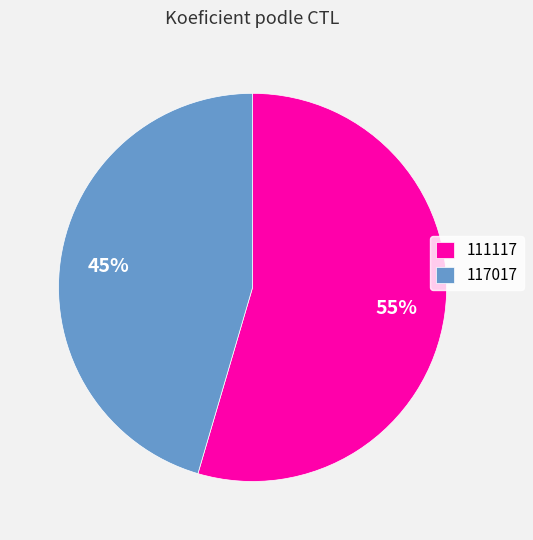

What is the ratio of the value at 111117 to the value at 117017?

1.2